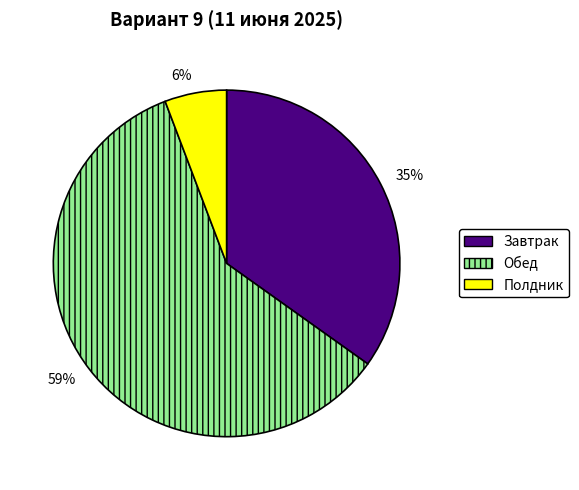

To the nearest percent, what percentage of the pie is Завтрак?

35%